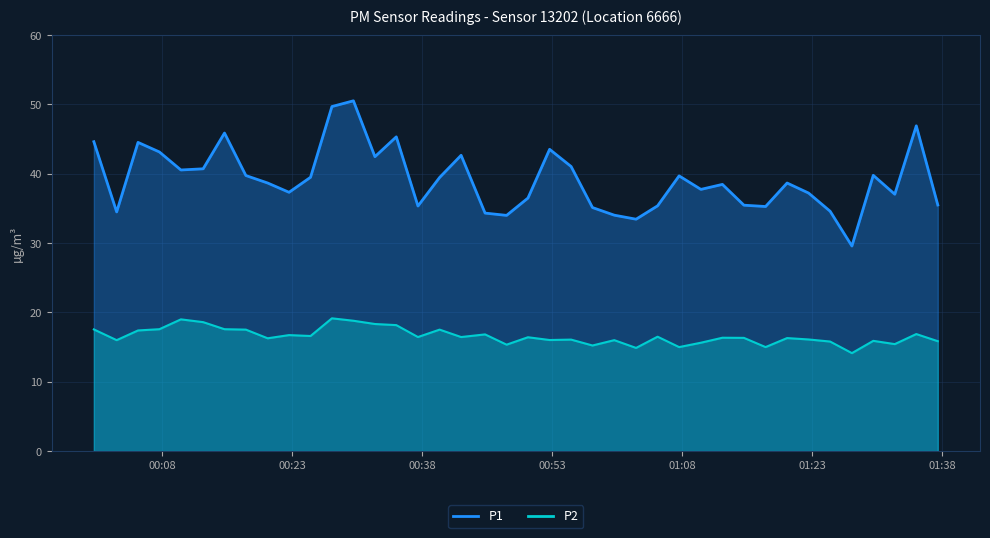

What is the sum of the P2 values at 2022-12-18T00:07:40 and 2022-12-18T00:57:40?

32.8